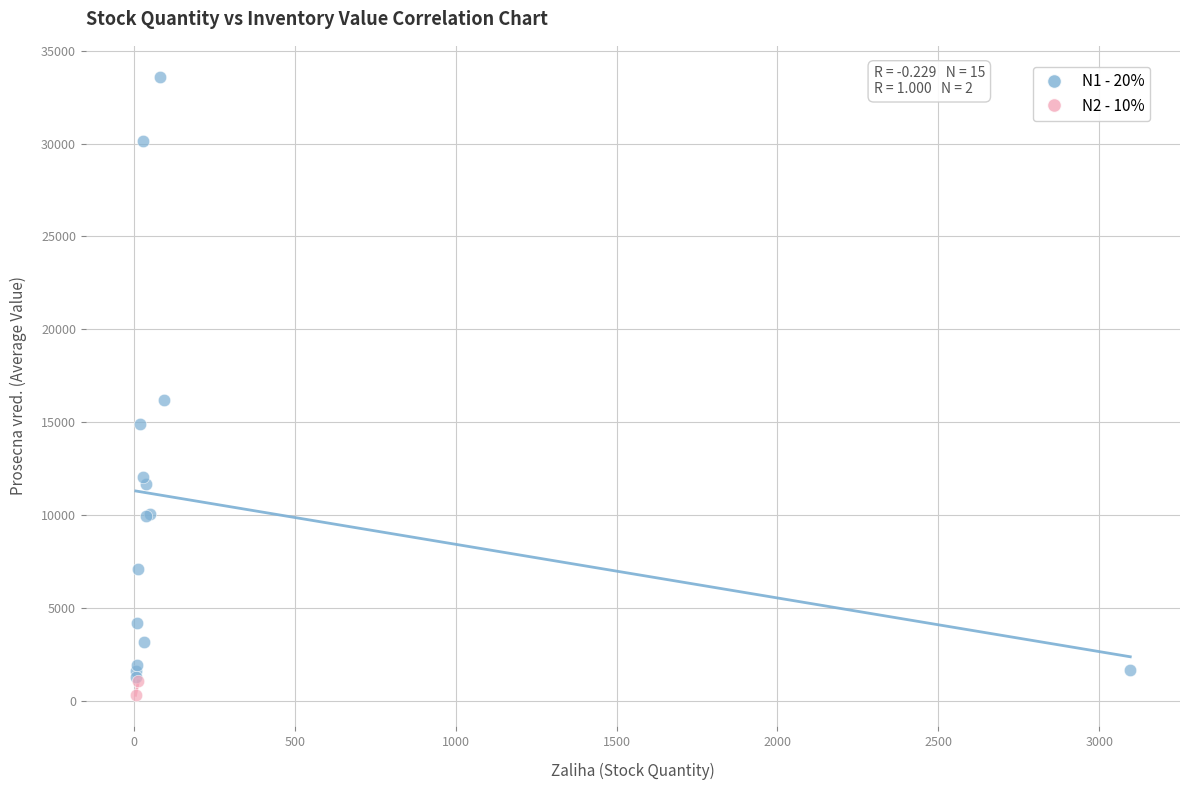

What are all the series names shown in the legend?

N1 - 20%, N2 - 10%